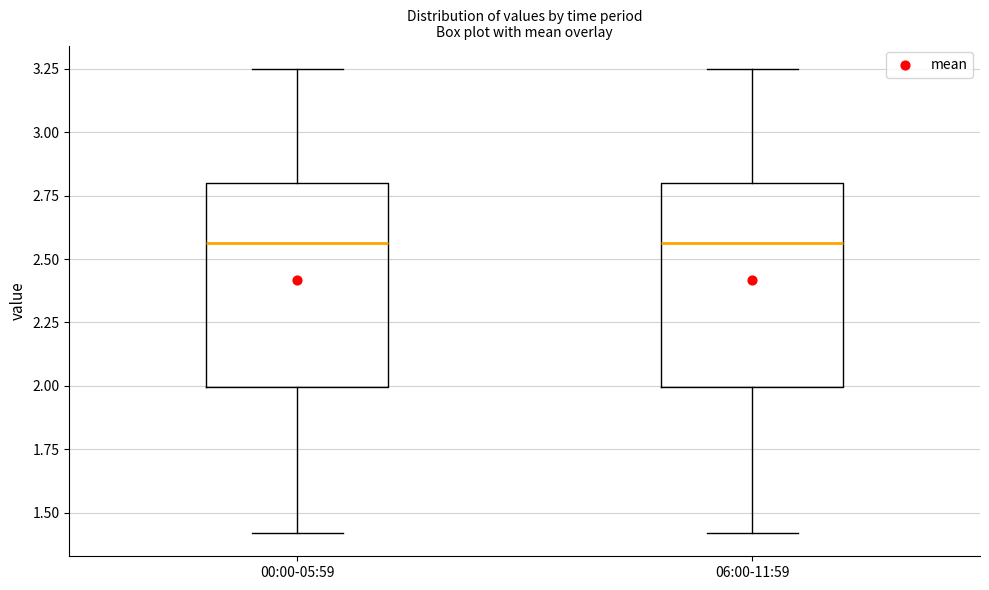

Reading left to right, transcribe this box plot: for each box, give where its median line is, the range the box spans, and where its two whiskers end, as read against the y-axis. The values are not printed on the chart, so give them approximately, as read against the axis.

00:00-05:59: median 2.55, box 2.00 to 2.80, whiskers 1.40 to 3.25
06:00-11:59: median 2.55, box 2.00 to 2.80, whiskers 1.40 to 3.25